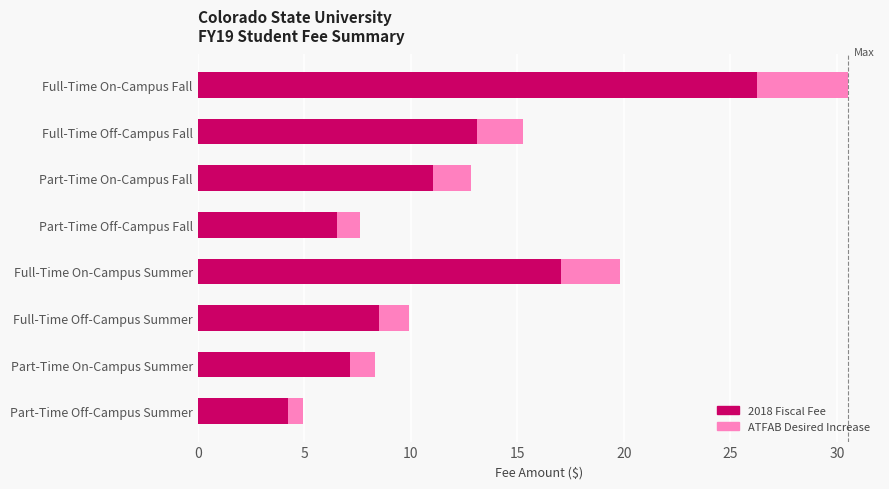

What are all the series names shown in the legend?

2018 Fiscal Fee, ATFAB Desired Increase